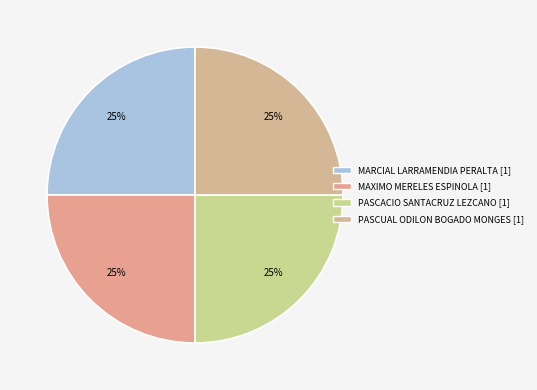

To the nearest percent, what is the average slice percentage?

25%